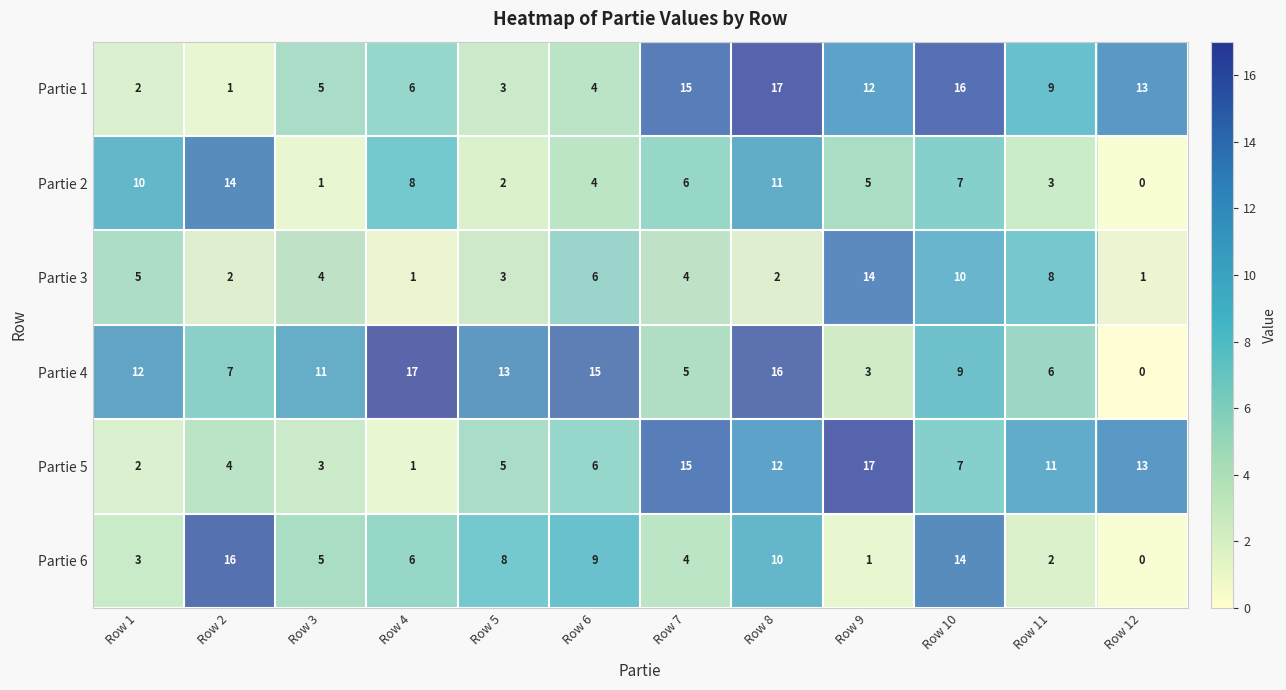

At which category does the chart reach its minimum across all series?

Row 12